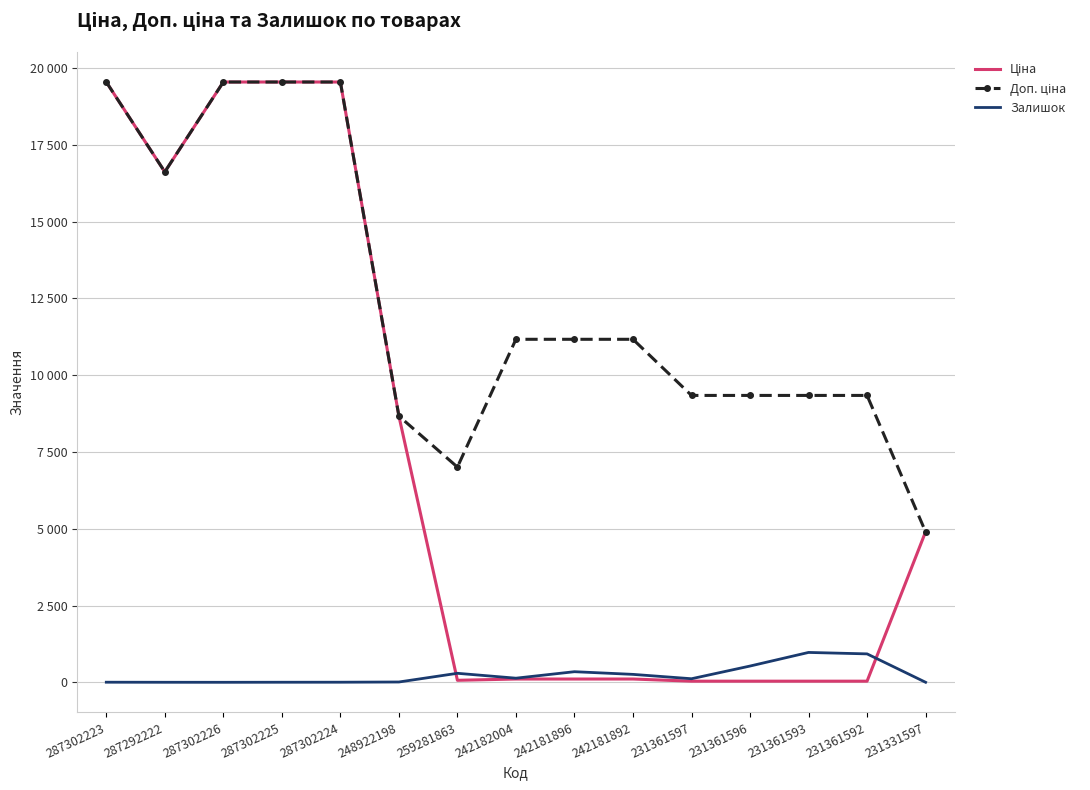

How many intersections are there between Доп. ціна and Ціна?

1